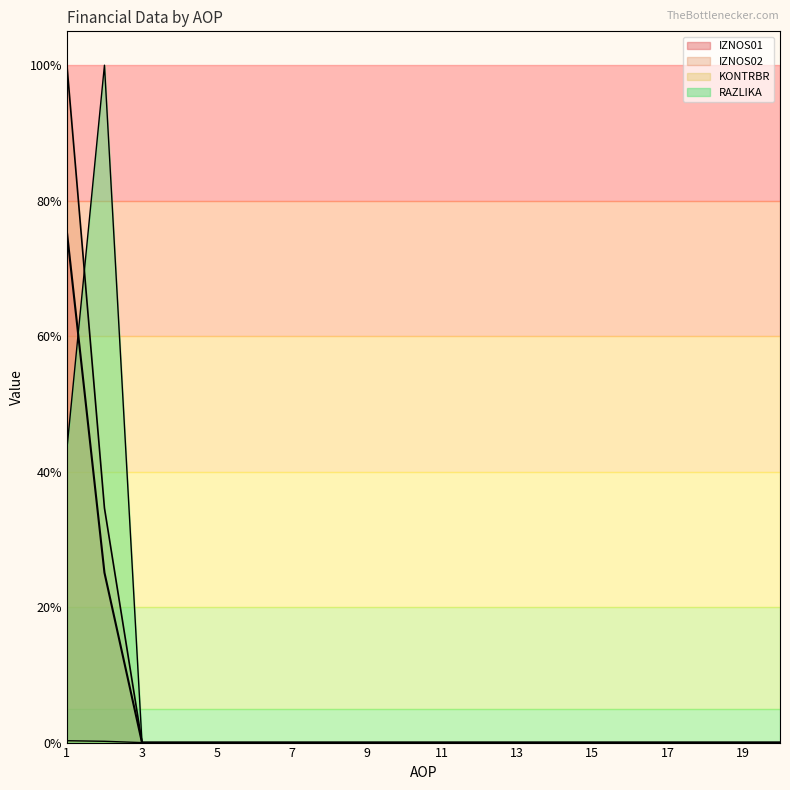

How many distinct data groups are displayed?

4